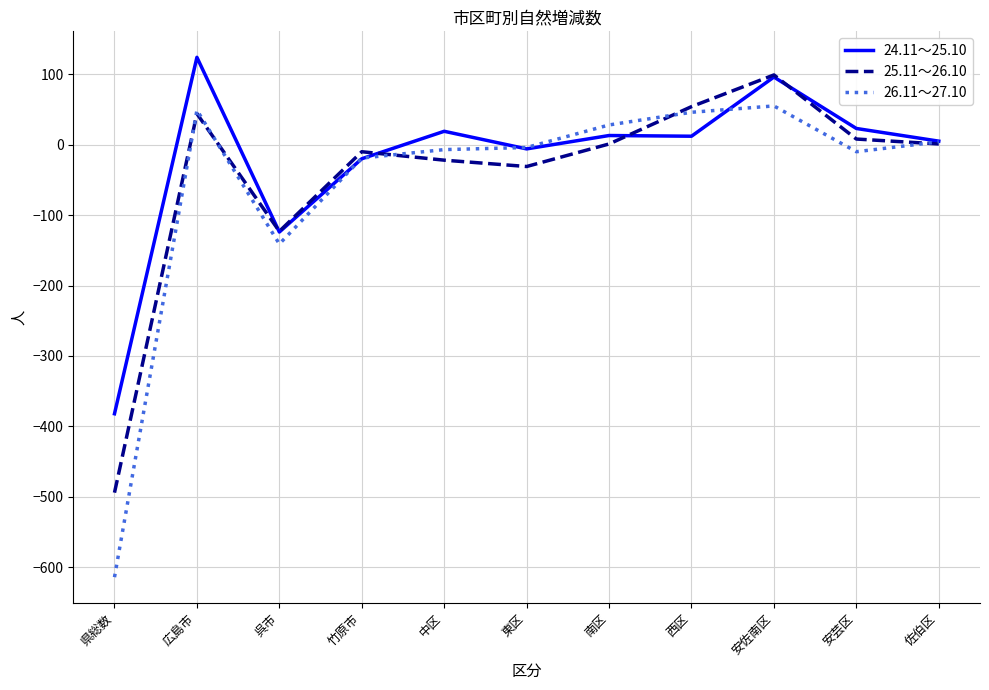

At which label does 25.11～26.10 reach its peak?

安佐南区